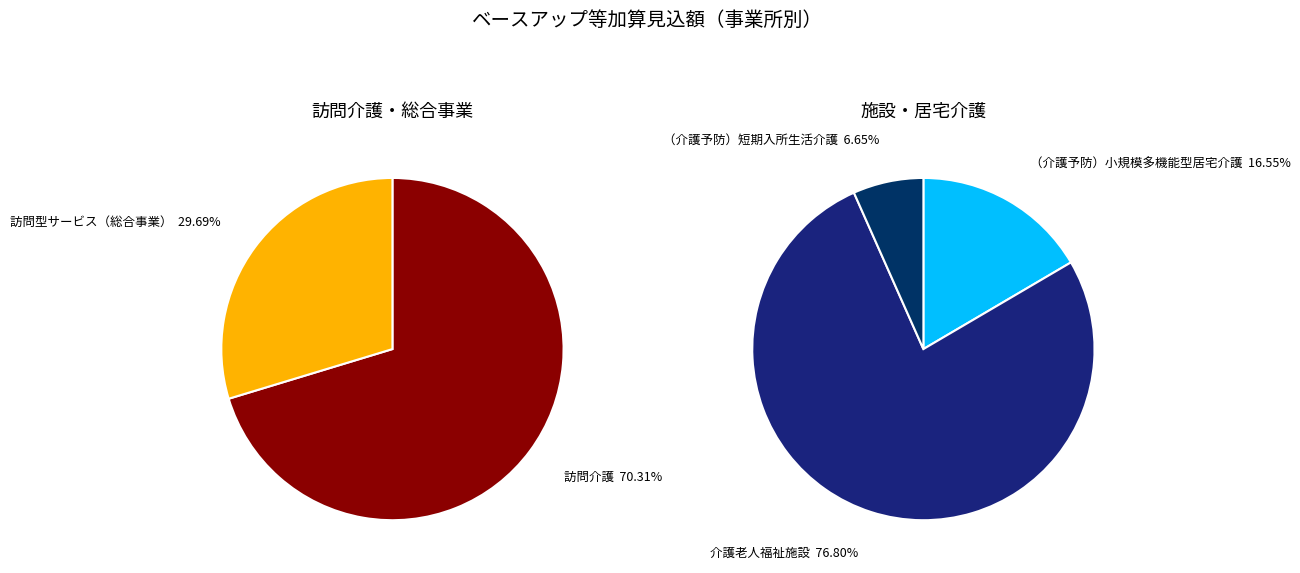

Is there a majority slice in this chart?

Yes